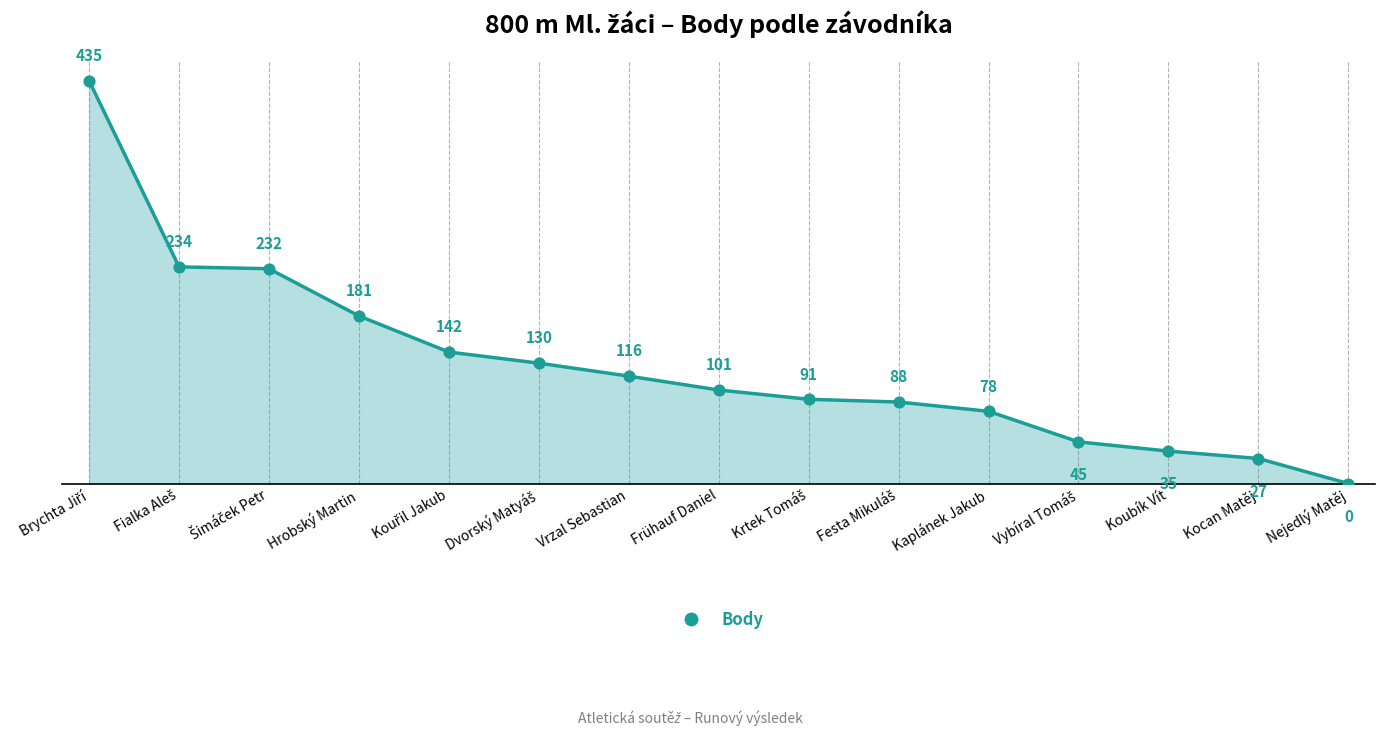

Which has a higher value, Hrobský Martin or Koubík Vít?

Hrobský Martin